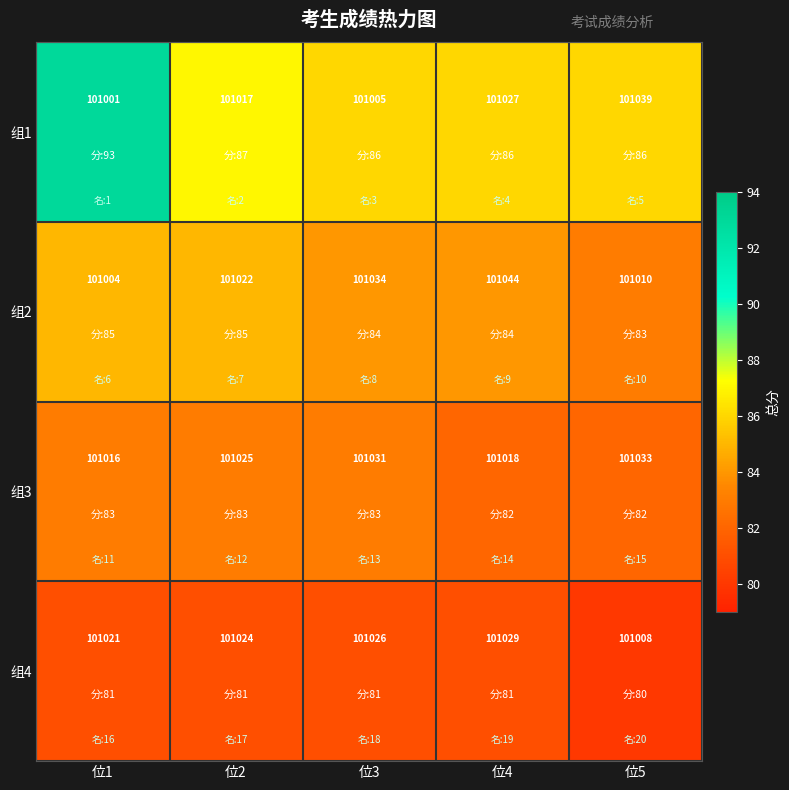

Which series has the largest range (max minus min)?

组2